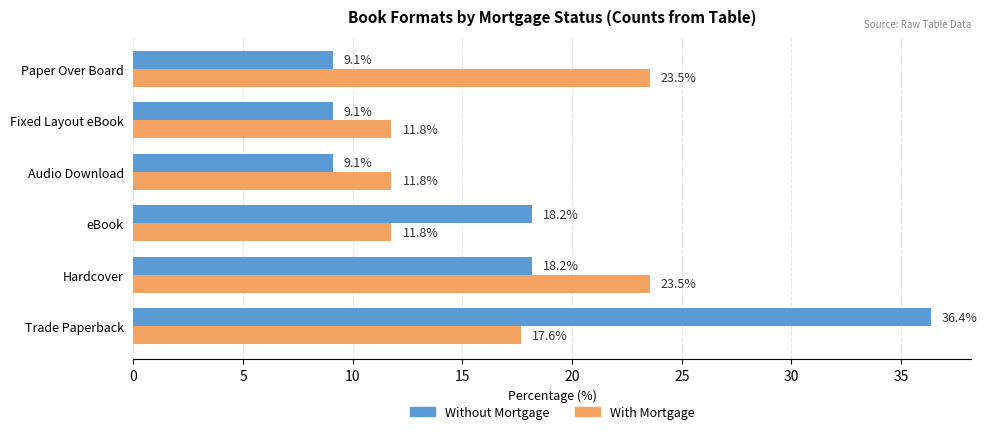

What is the total value across all series at Audio Download?

20.9